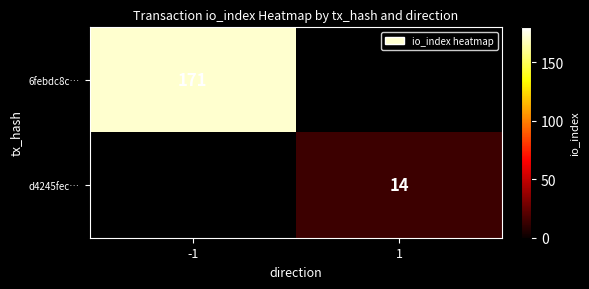

Between 1 and -1, which is larger?

-1